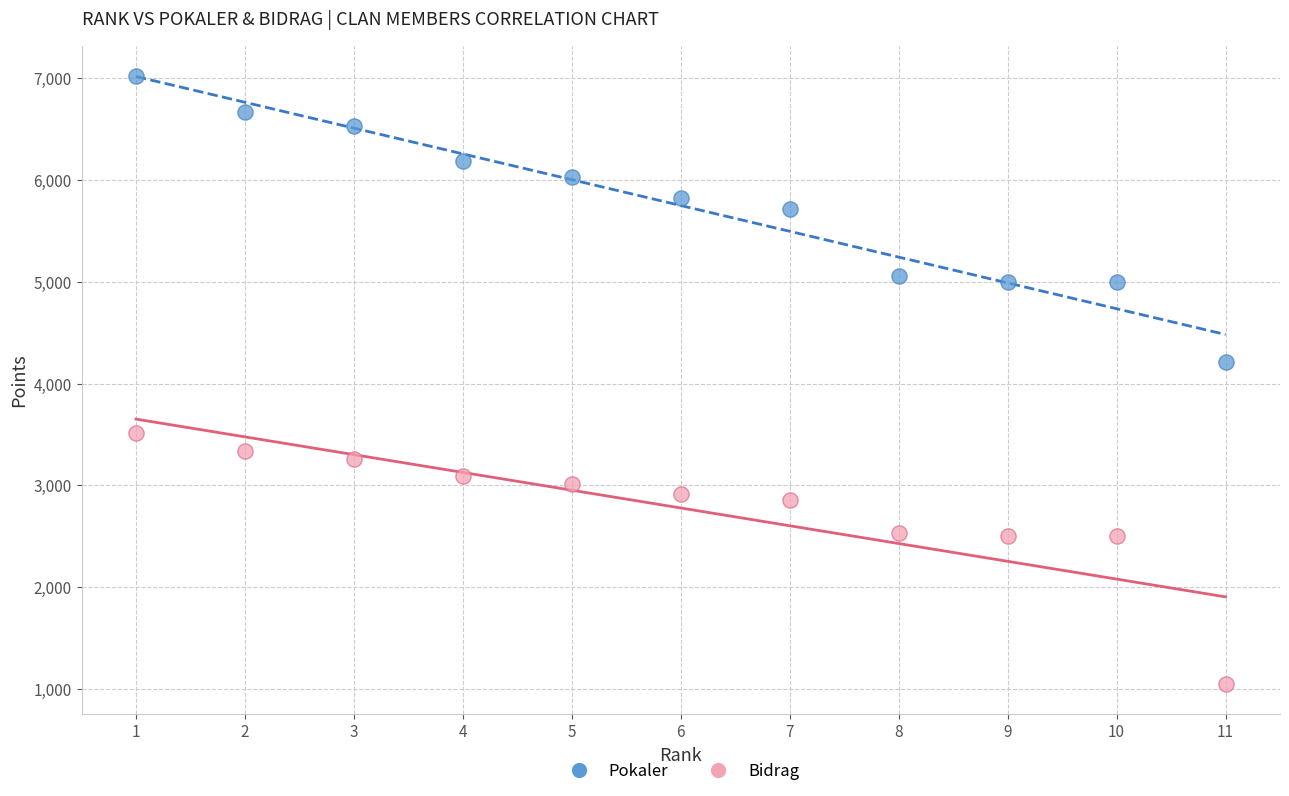

Which series reaches the maximum Y coordinate?

Pokaler